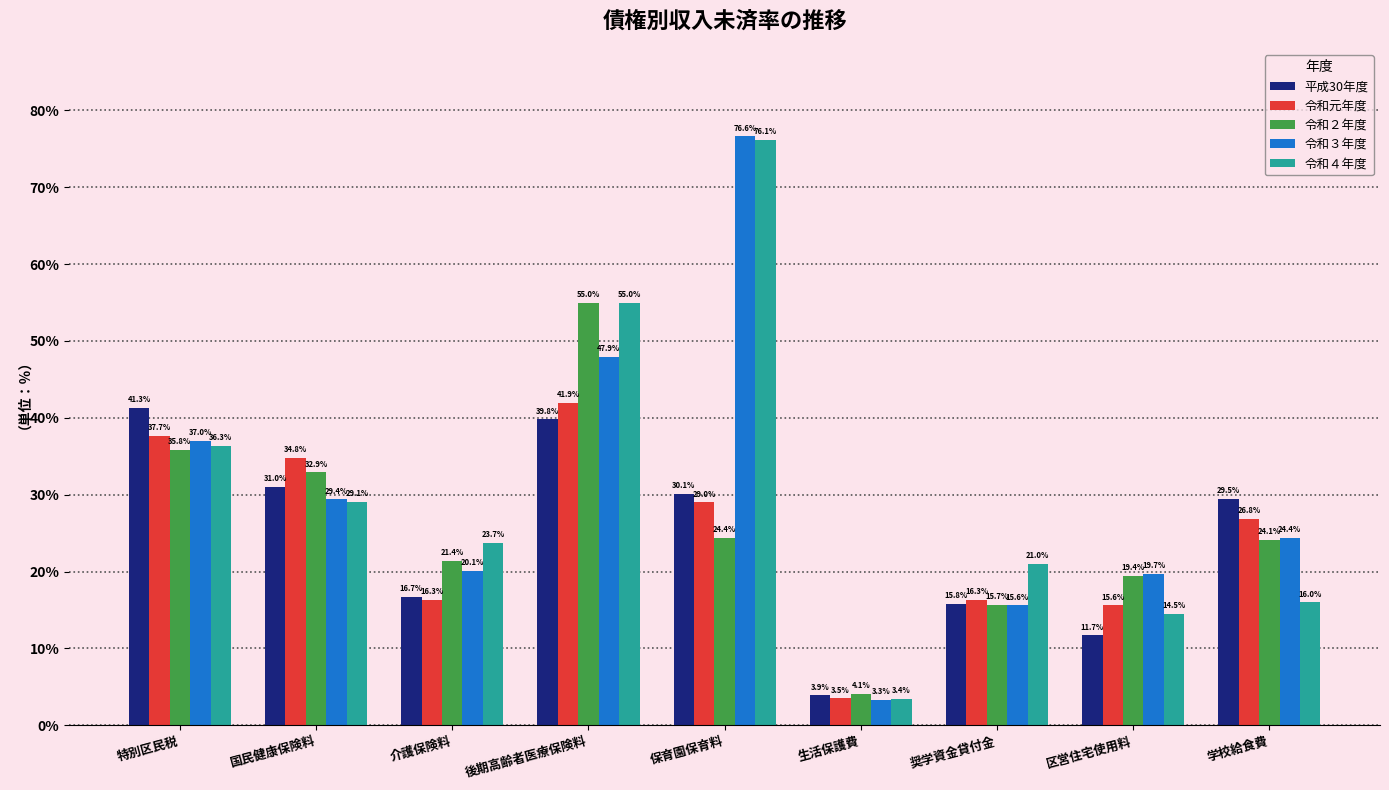

What is the value of the 令和３年度 bar at the 6th from the left?

3.3